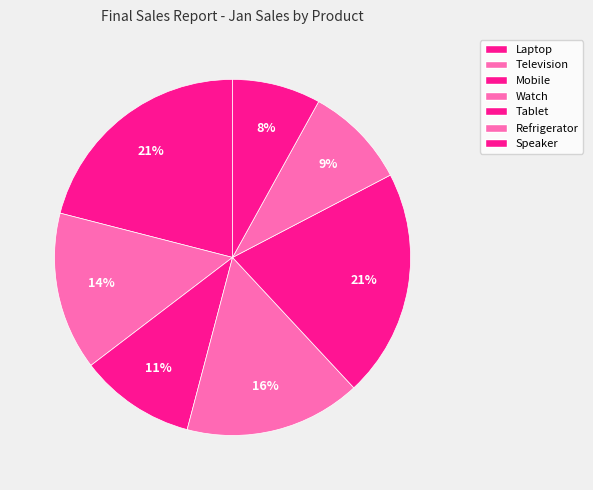

How much of the chart is everything except Laptop?

79.0%